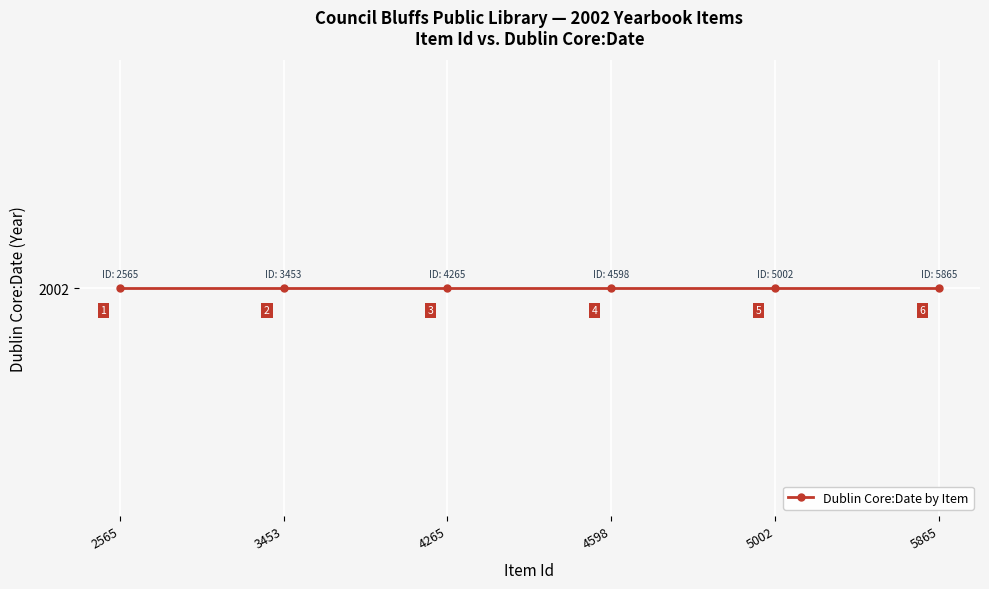

What is the value of the Item Id point at the 1st from the left?

2565